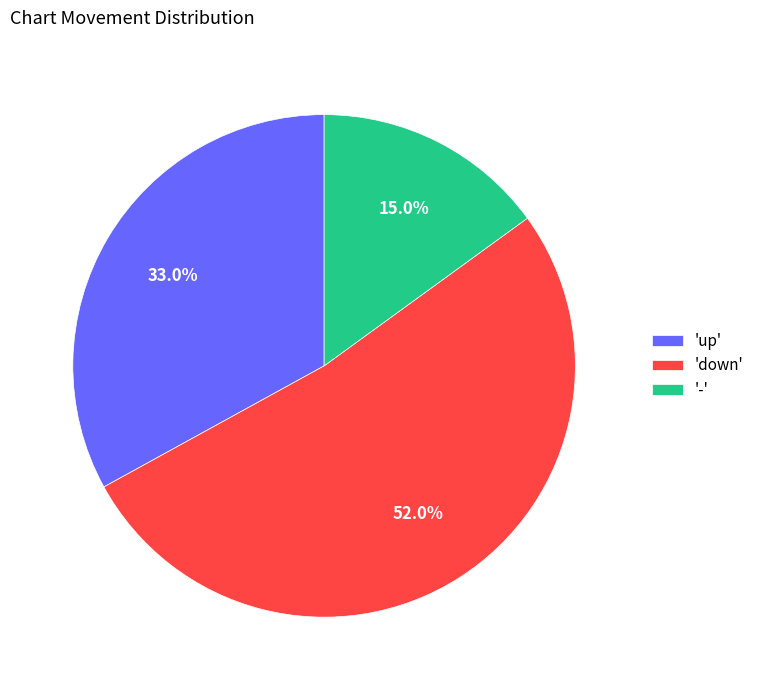

Which category has the biggest portion of the pie?

'down'